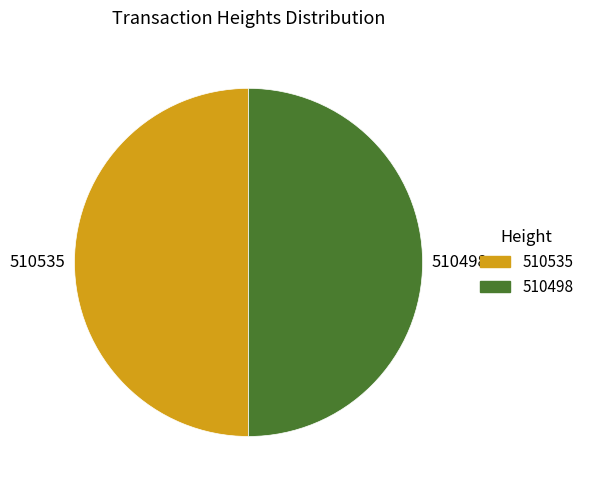

Do 510498 and 510535 together represent more than half of the pie?

Yes